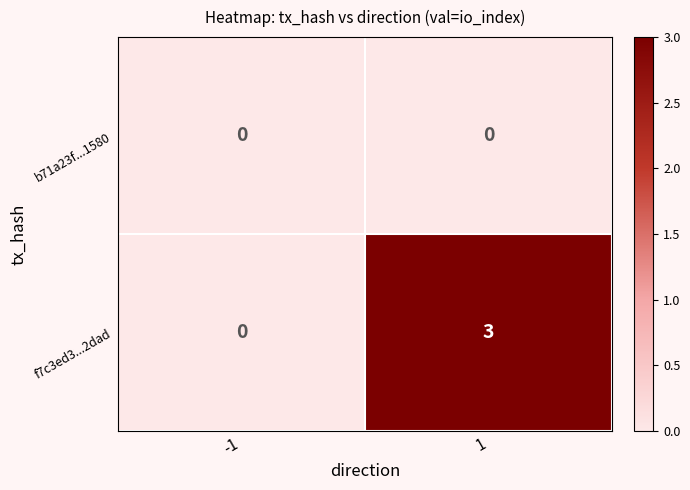

At which category is the sum across all series the highest?

1